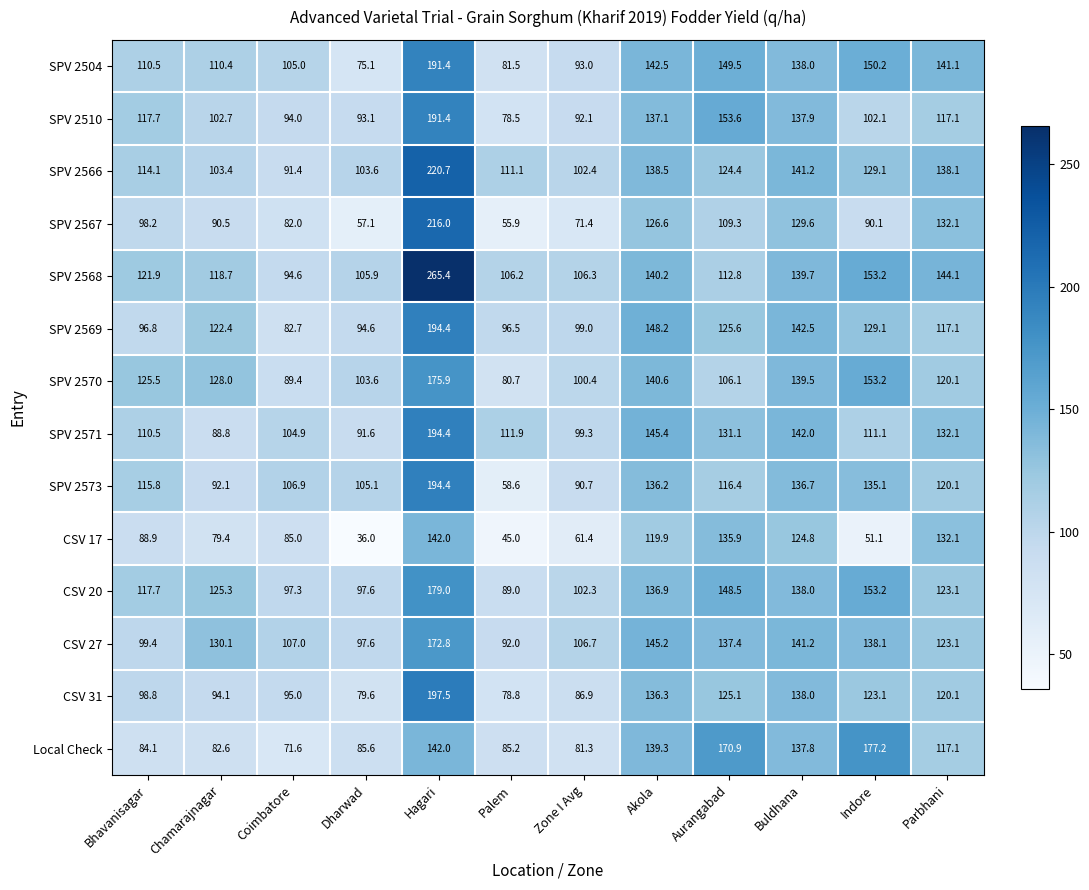

What is the sum of all SPV 2569 values?

1448.9